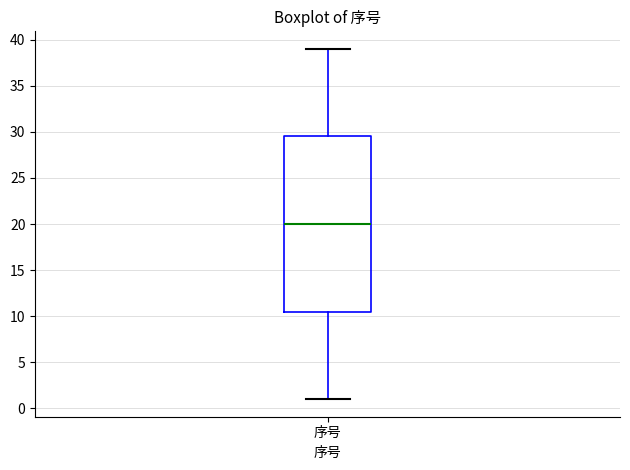

Read this box plot against the y-axis: the position of the median line, the range covered by the box, and the ends of both whiskers. The values are not printed on the chart, so give them approximately, as read against the axis.

median 20.0, box 10.5 to 29.5, whiskers 1.0 to 39.0